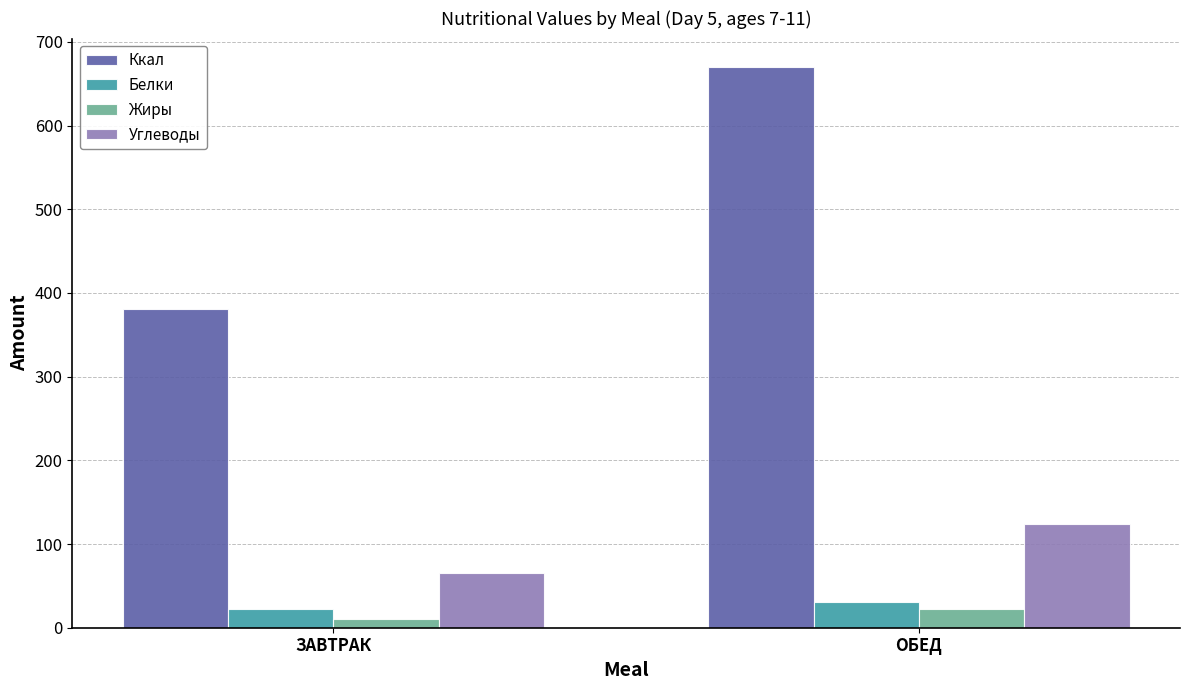

How many values in the Ккал series are below 670?

1